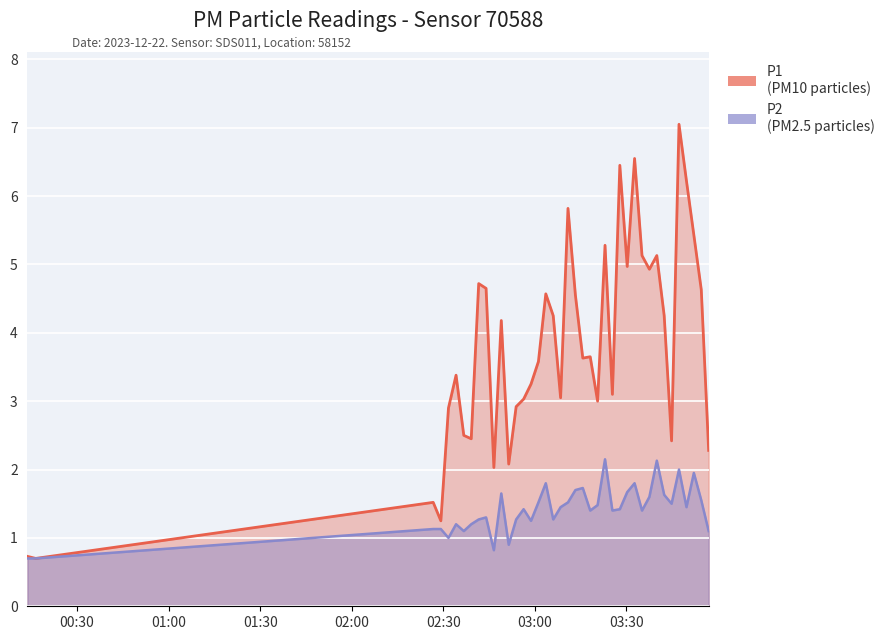

What is the sum of the P2 values at 2023-12-22T03:13:17 and 2023-12-22T00:13:47?

2.4